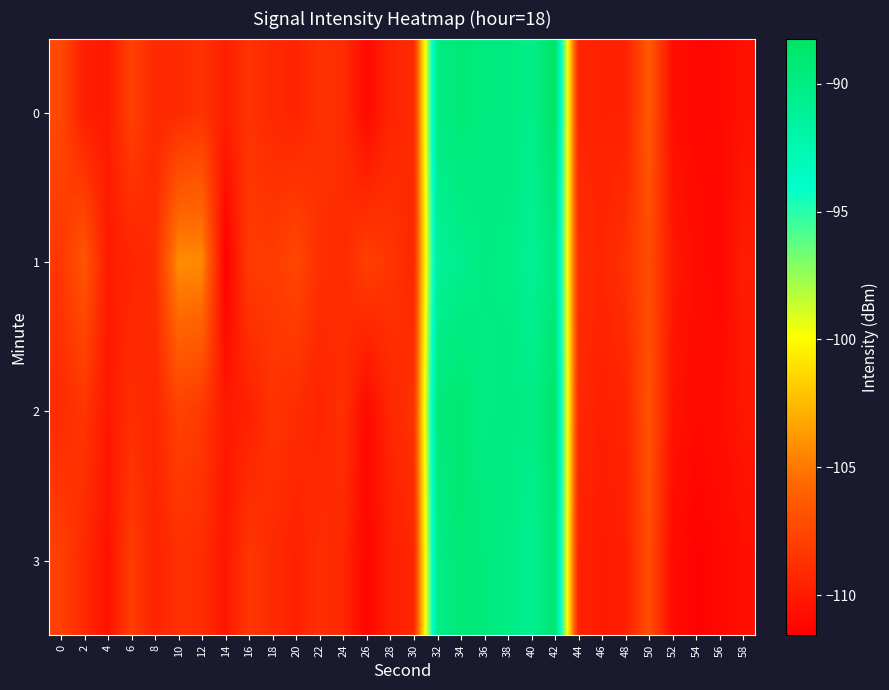

Which label corresponds to the smallest value in the chart?

14